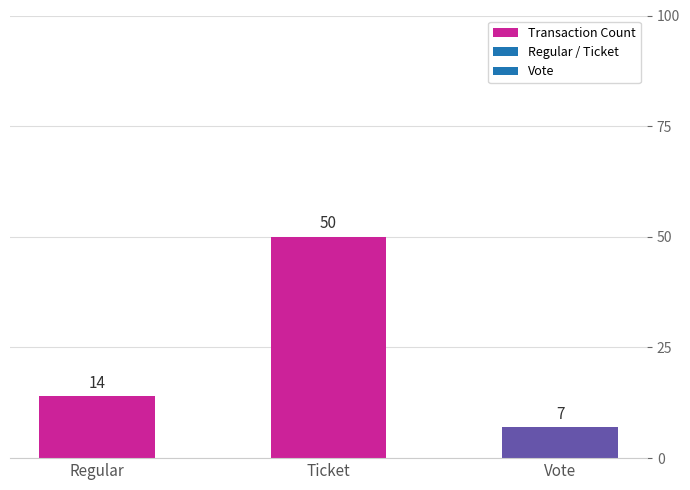

Which label corresponds to the largest value in the chart?

Ticket